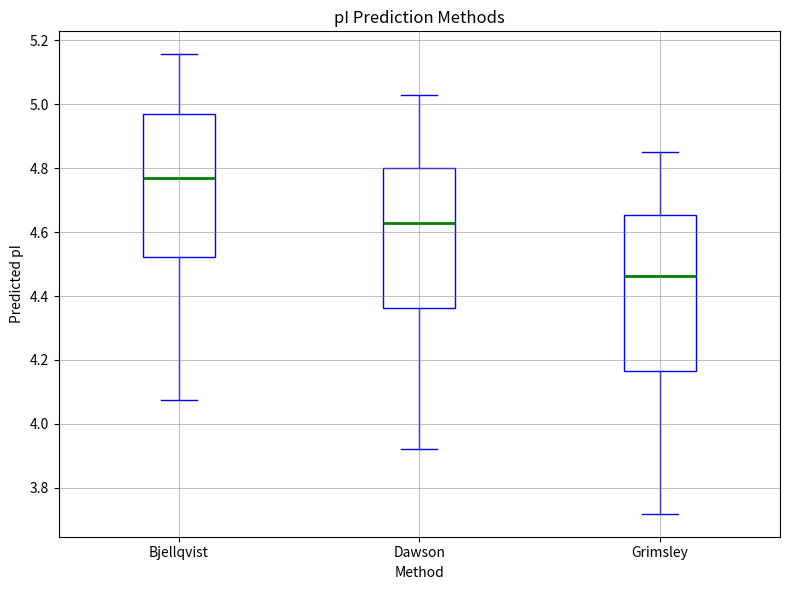

Where does the upper whisker of the box for Bjellqvist end on the y-axis? The values are not printed on the chart, so give them approximately, as read against the axis.

5.16